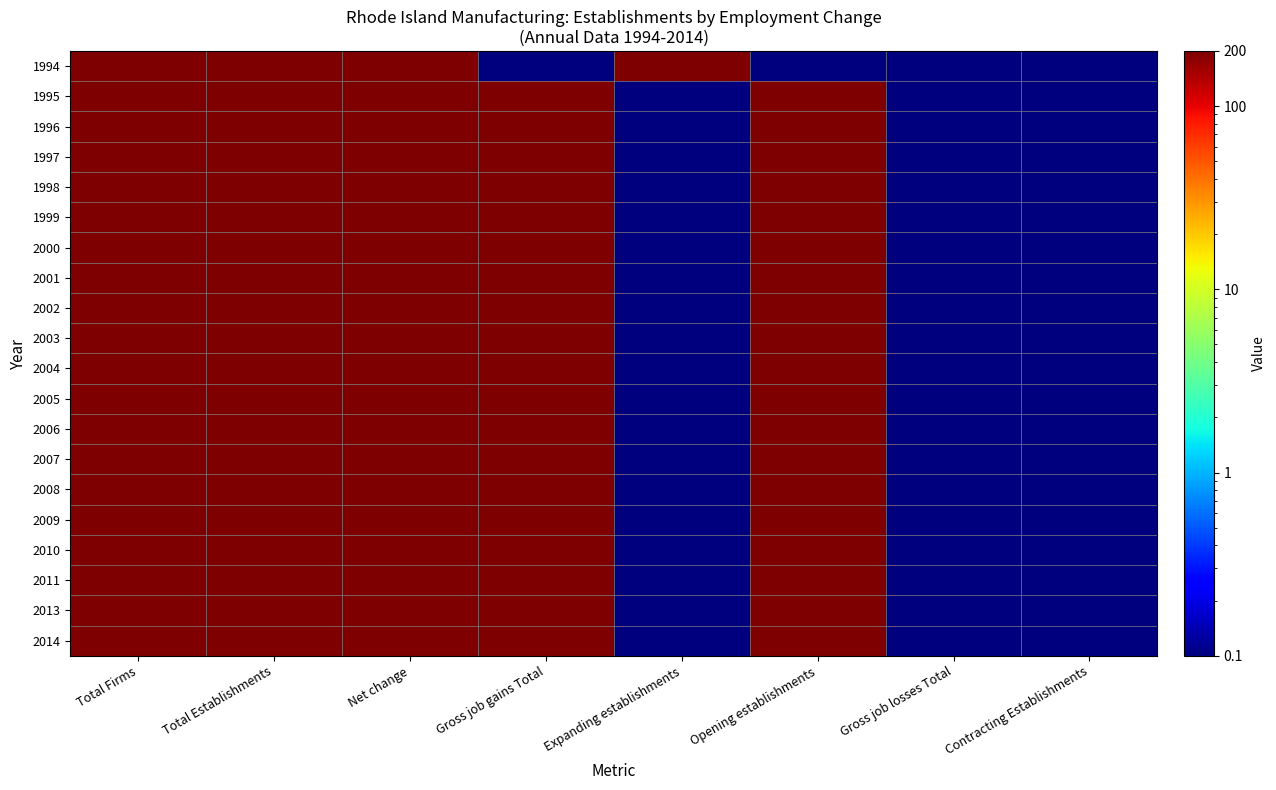

Between Contracting Establishments and Net change, which is larger?

Net change